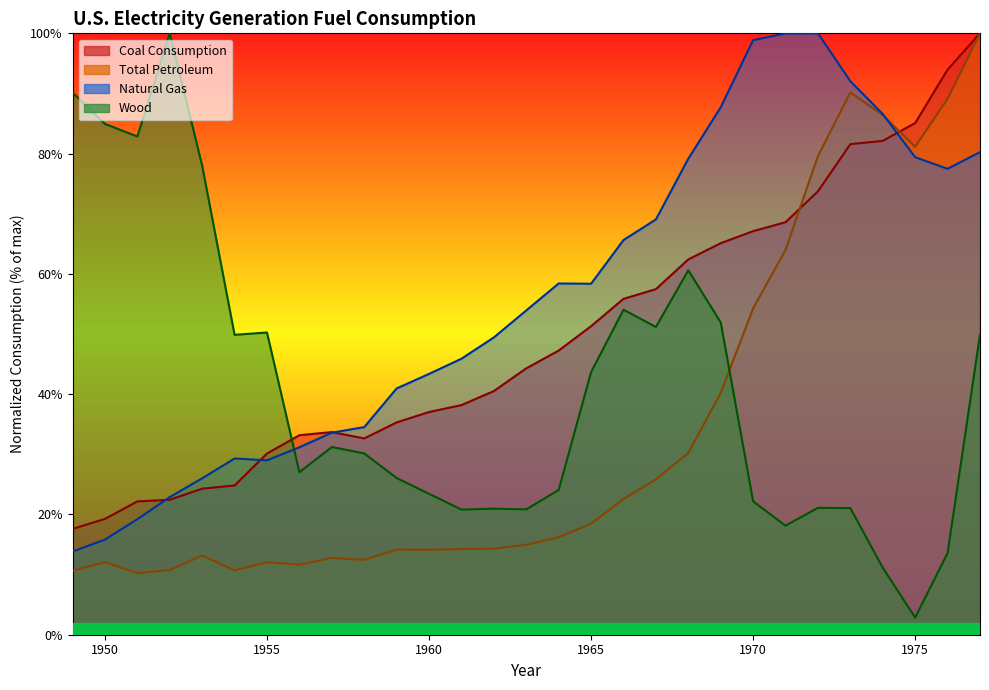

What is the difference between the Total Petroleum values at 1953 and 1967?

12.7